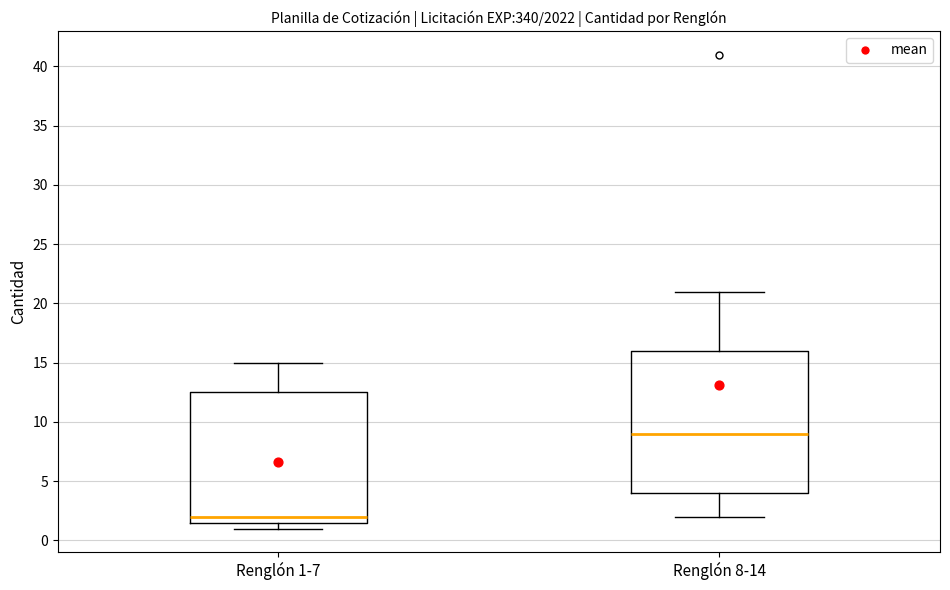

Reading left to right, transcribe this box plot: for each box, give where its median line is, the range the box spans, and where its two whiskers end, as read against the y-axis. The values are not printed on the chart, so give them approximately, as read against the axis.

Renglón 1-7: median 2.0, box 1.5 to 12.5, whiskers 1.0 to 15.0
Renglón 8-14: median 9.0, box 4.0 to 16.0, whiskers 2.0 to 21.0